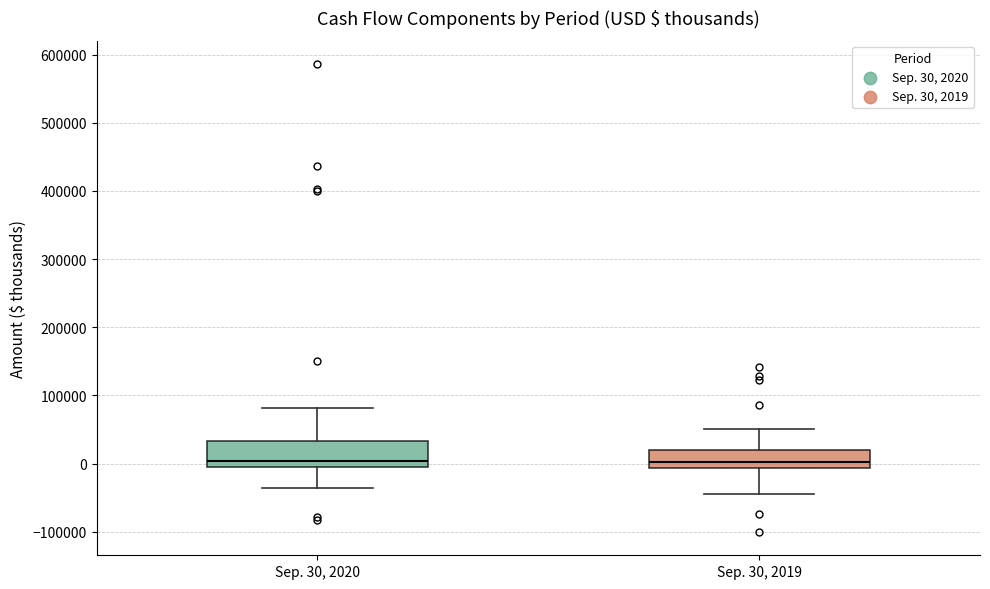

Where is the upper edge of the box for Sep. 30, 2020 on the y-axis? The values are not printed on the chart, so give them approximately, as read against the axis.

30000